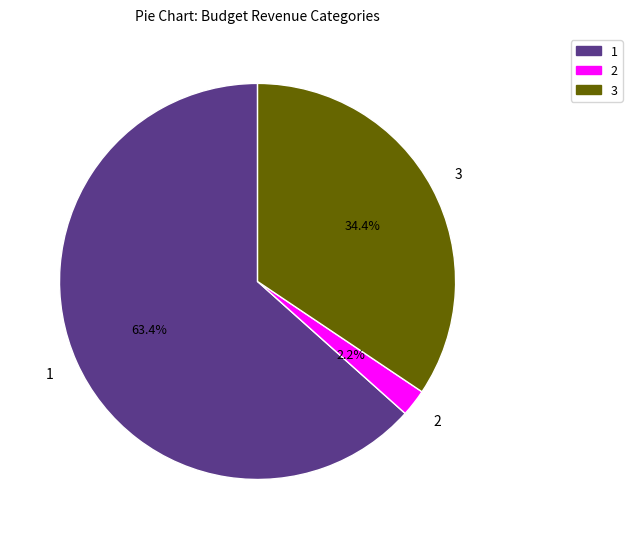

Does any single category account for the majority?

Yes